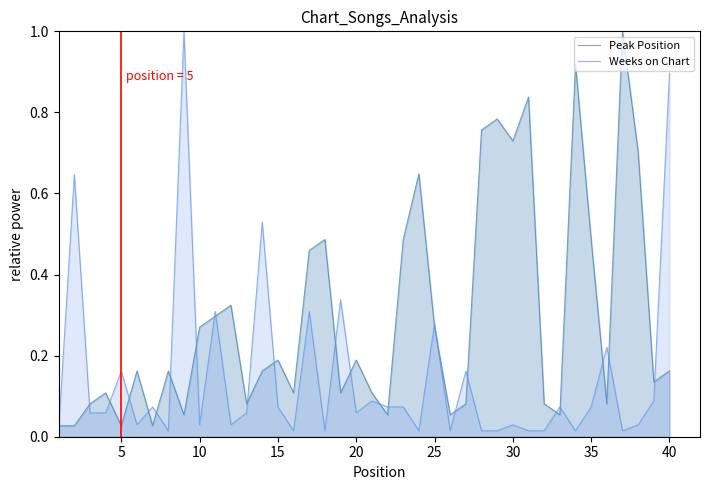

Which series has the largest total across all categories?

Peak Position